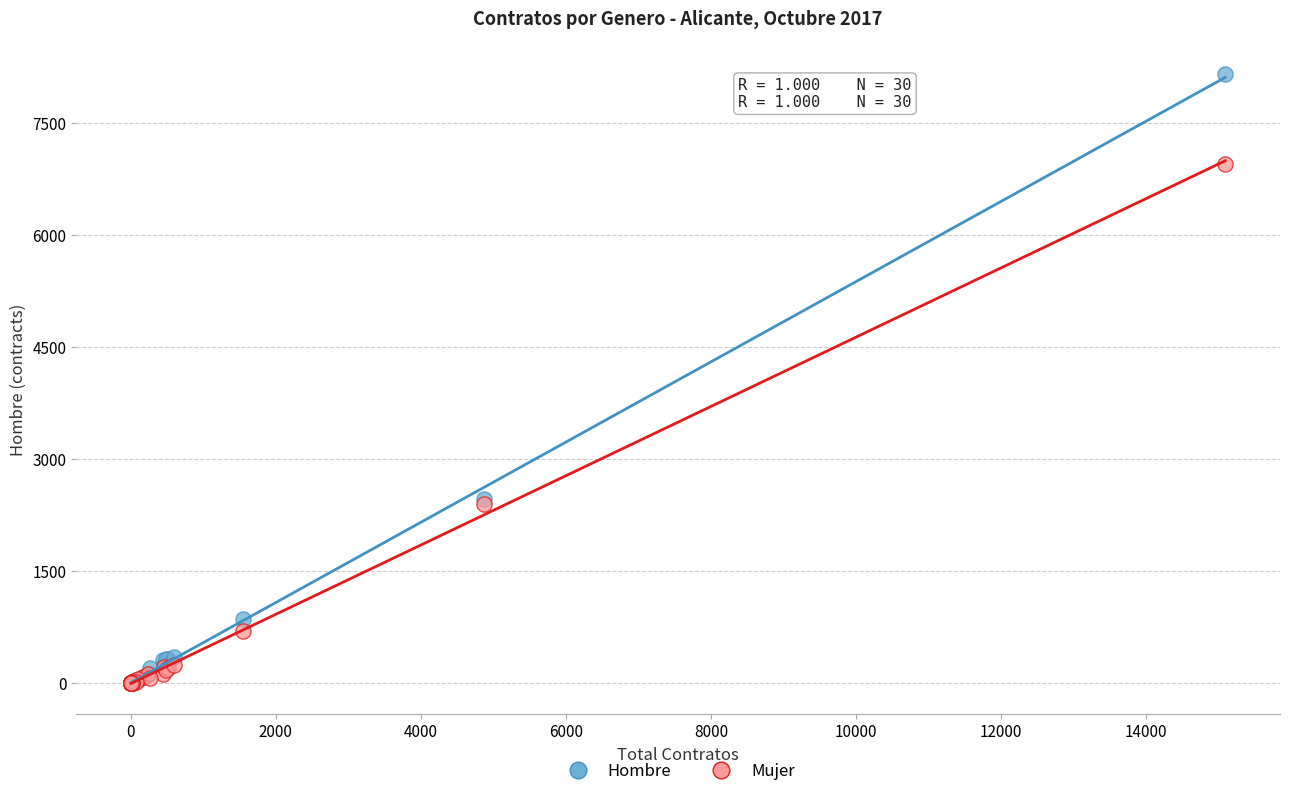

Which series has the widest spread of Y values?

Hombre